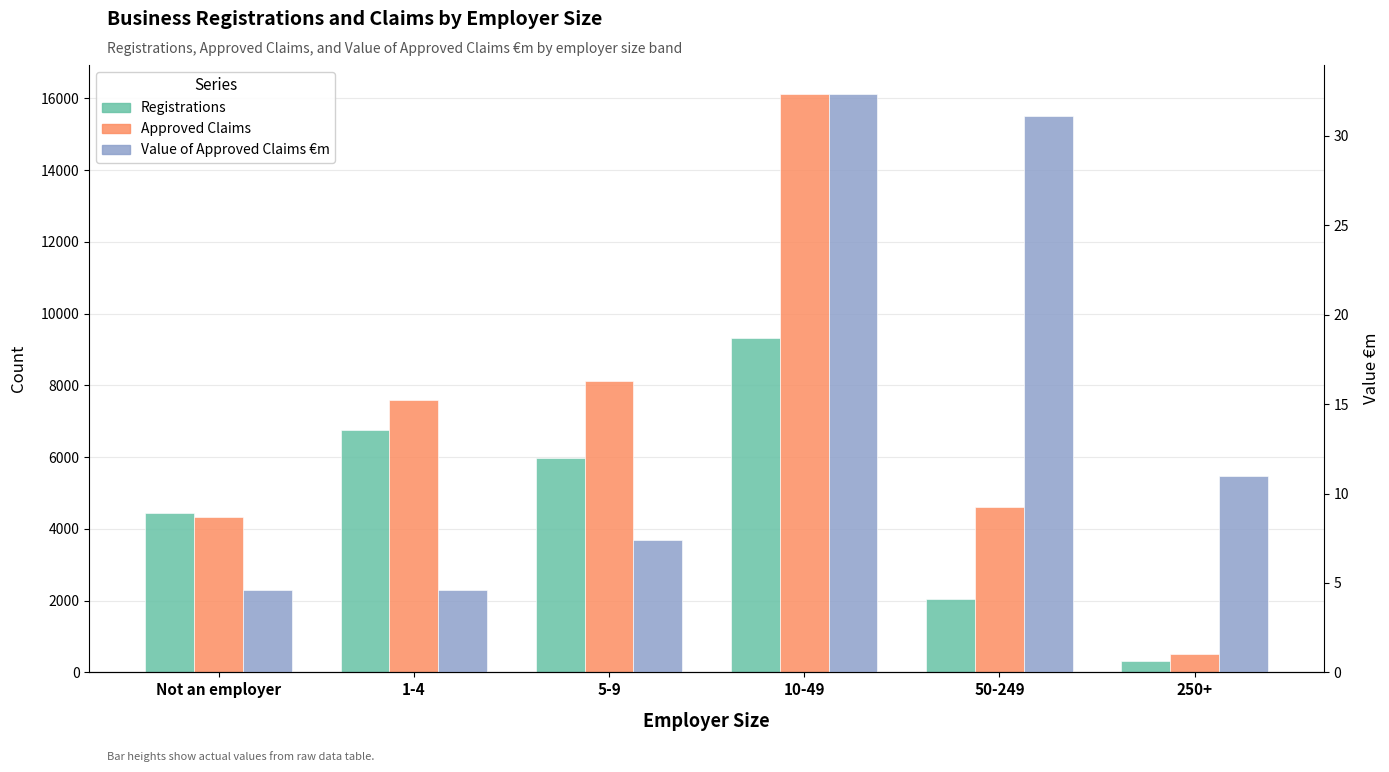

What is the average value of the Registrations series?

4809.7